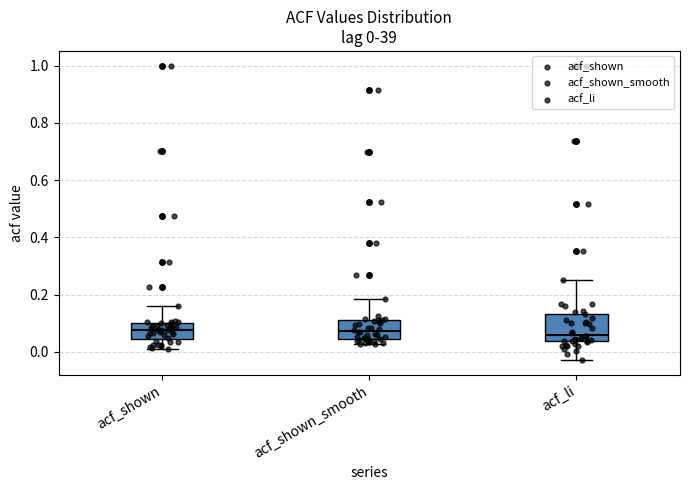

Which box is the tallest, from its lower edge to its upper edge?

acf_li